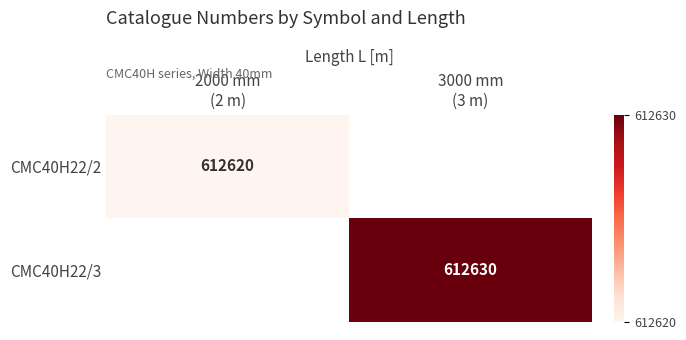

True or false: CMC40H22/3 has a value of 612630 at 3000 mm (3 m).

True